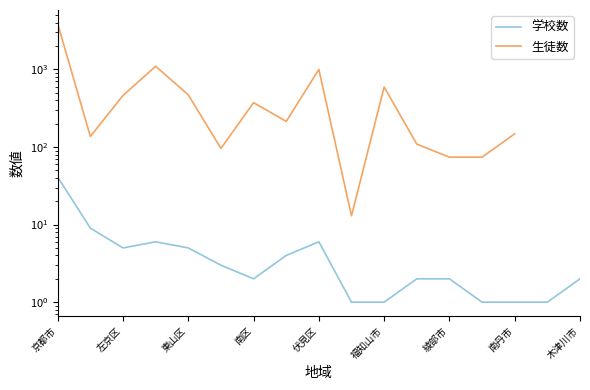

The value of 生徒数 at 福知山市 is 39.7. True or false?

False